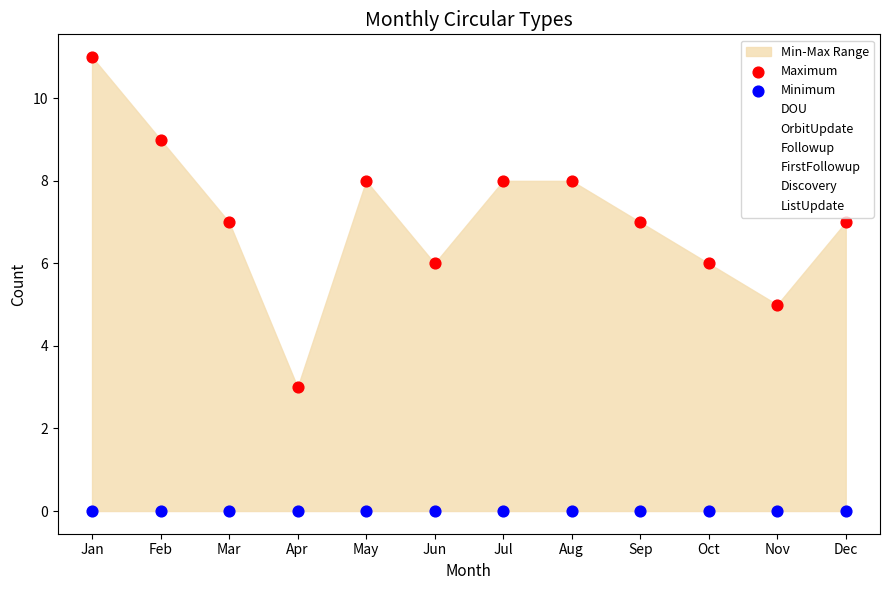

Which series contains the lowest Y value?

Minimum